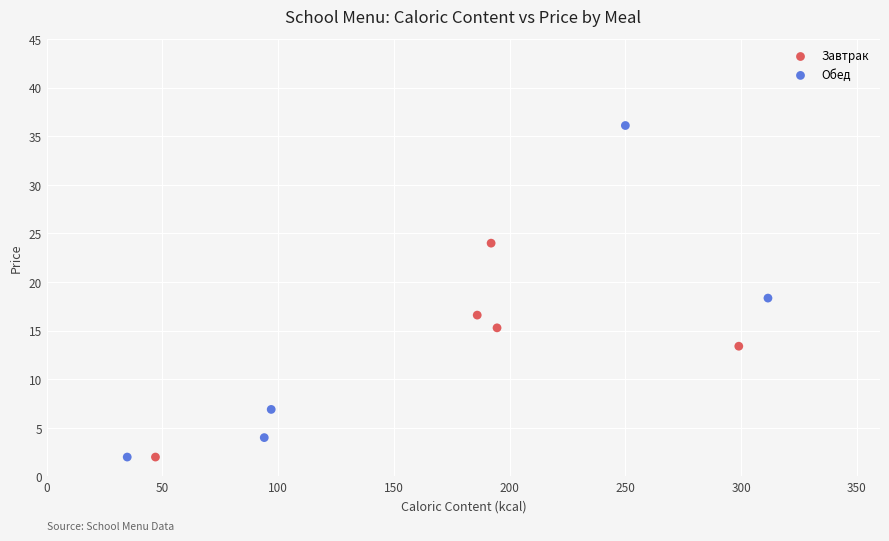

What are all the series names shown in the legend?

Завтрак, Обед